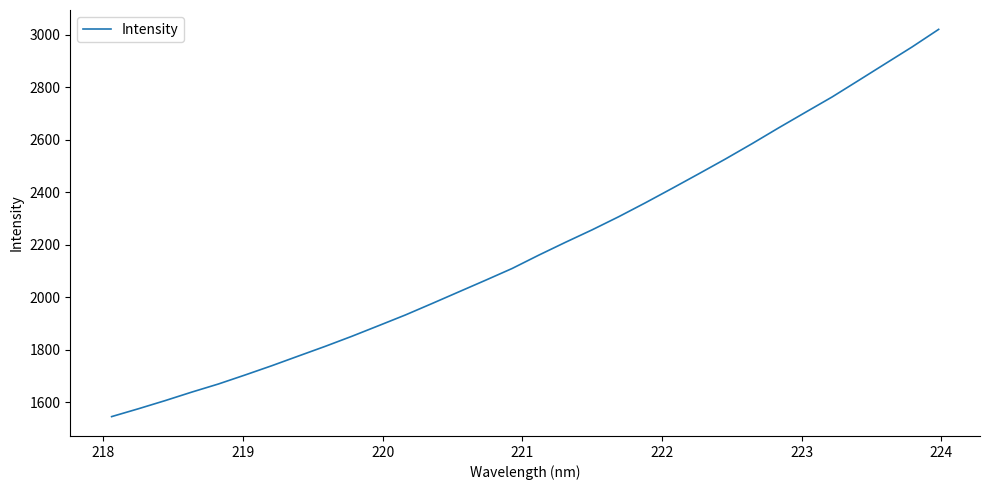

What is the difference between the maximum and minimum values?

1475.4